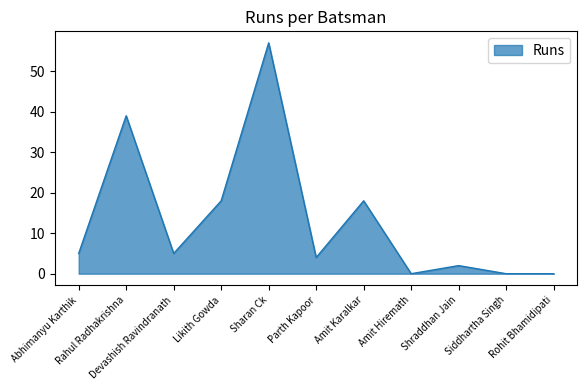

What is the greatest value displayed?

57